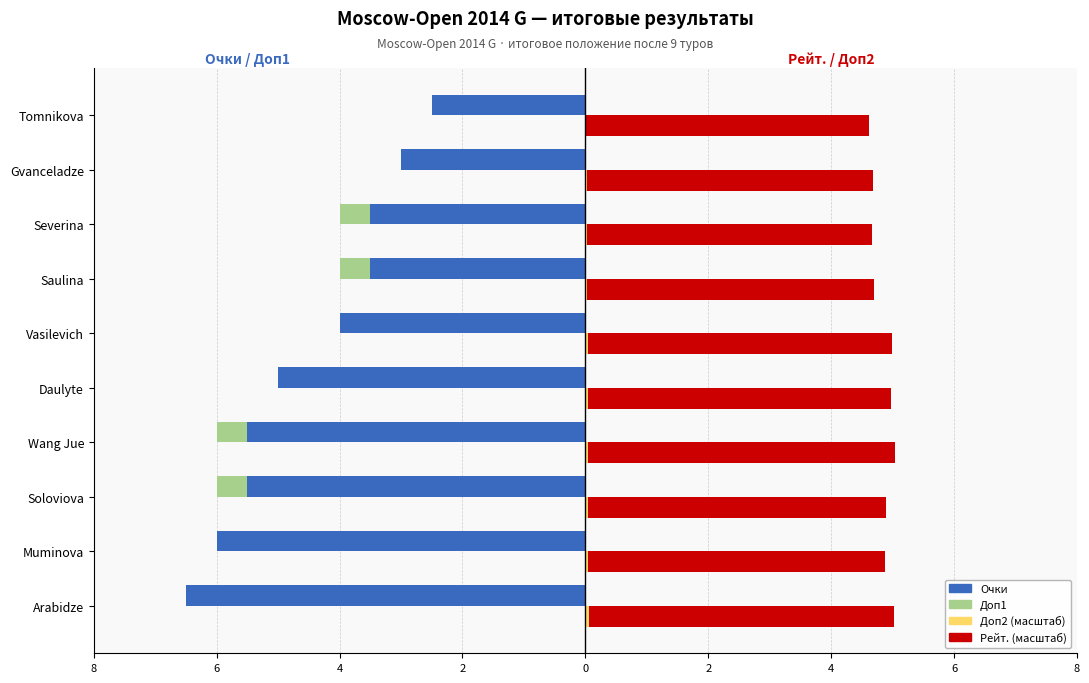

What is the minimum value shown in the chart?

-6.5